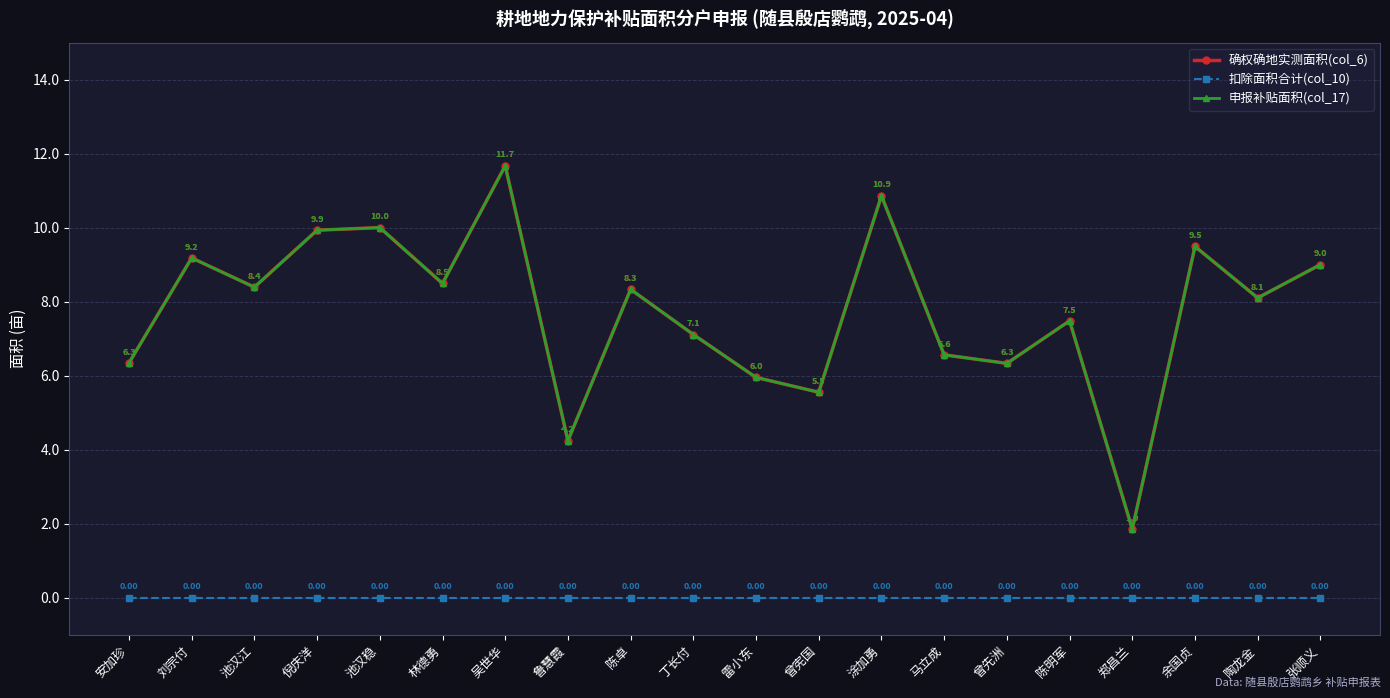

Is this an area chart (filled region under the line)?

No